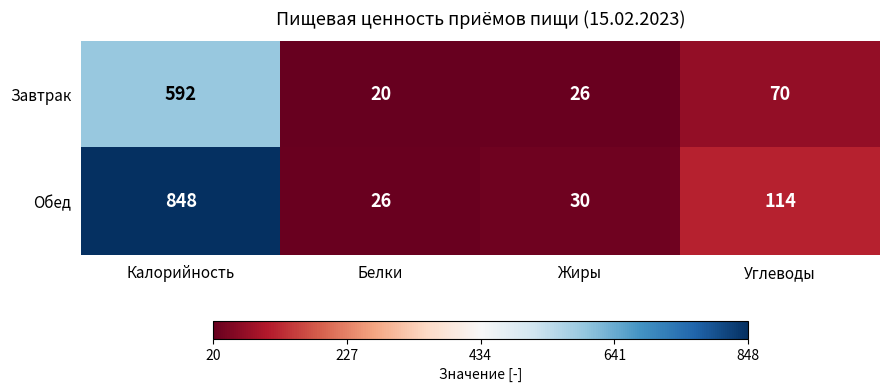

Which category has the lowest value across all series?

Белки